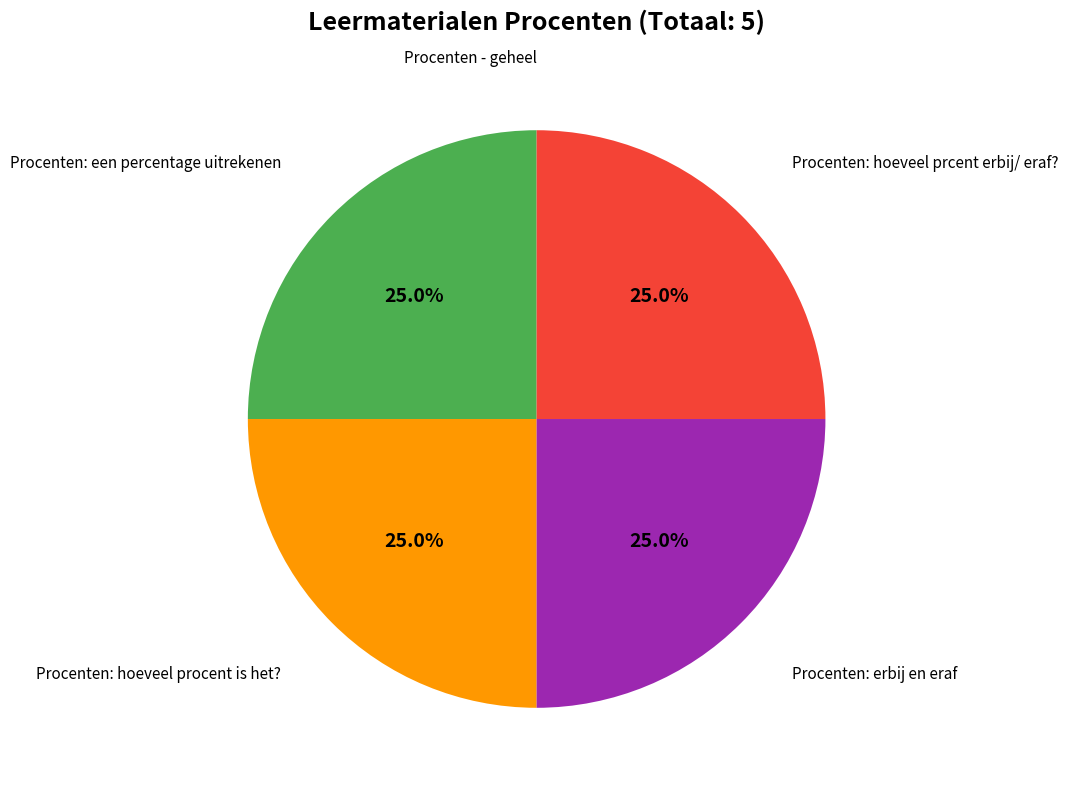

True or false: Procenten: een percentage uitrekenen accounts for 38% of the total.

False